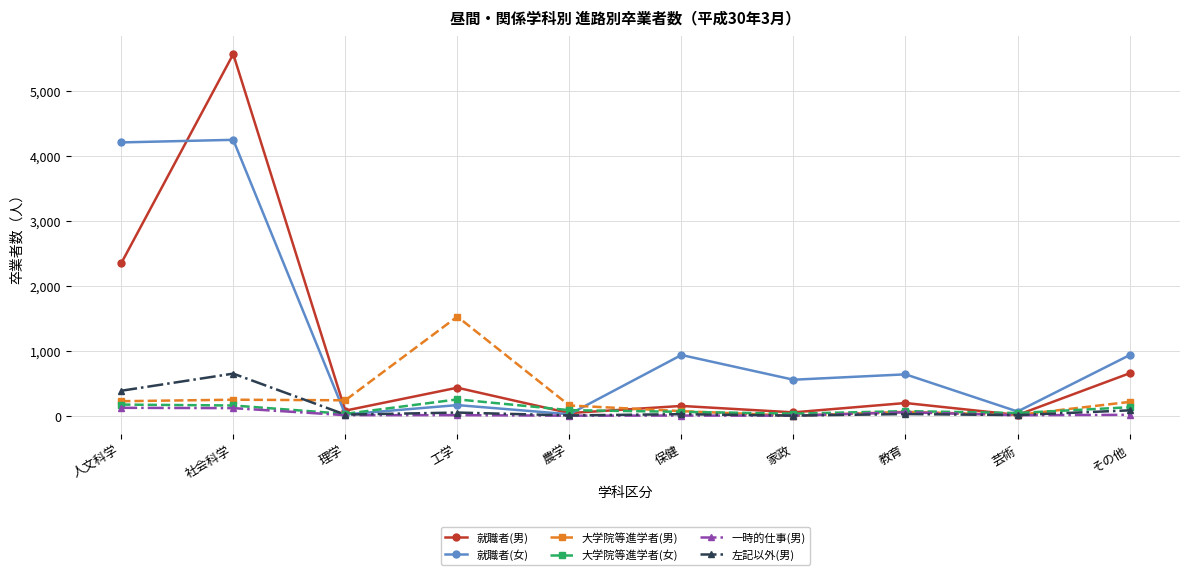

How many data points in 左記以外(男) are less than 25?

5